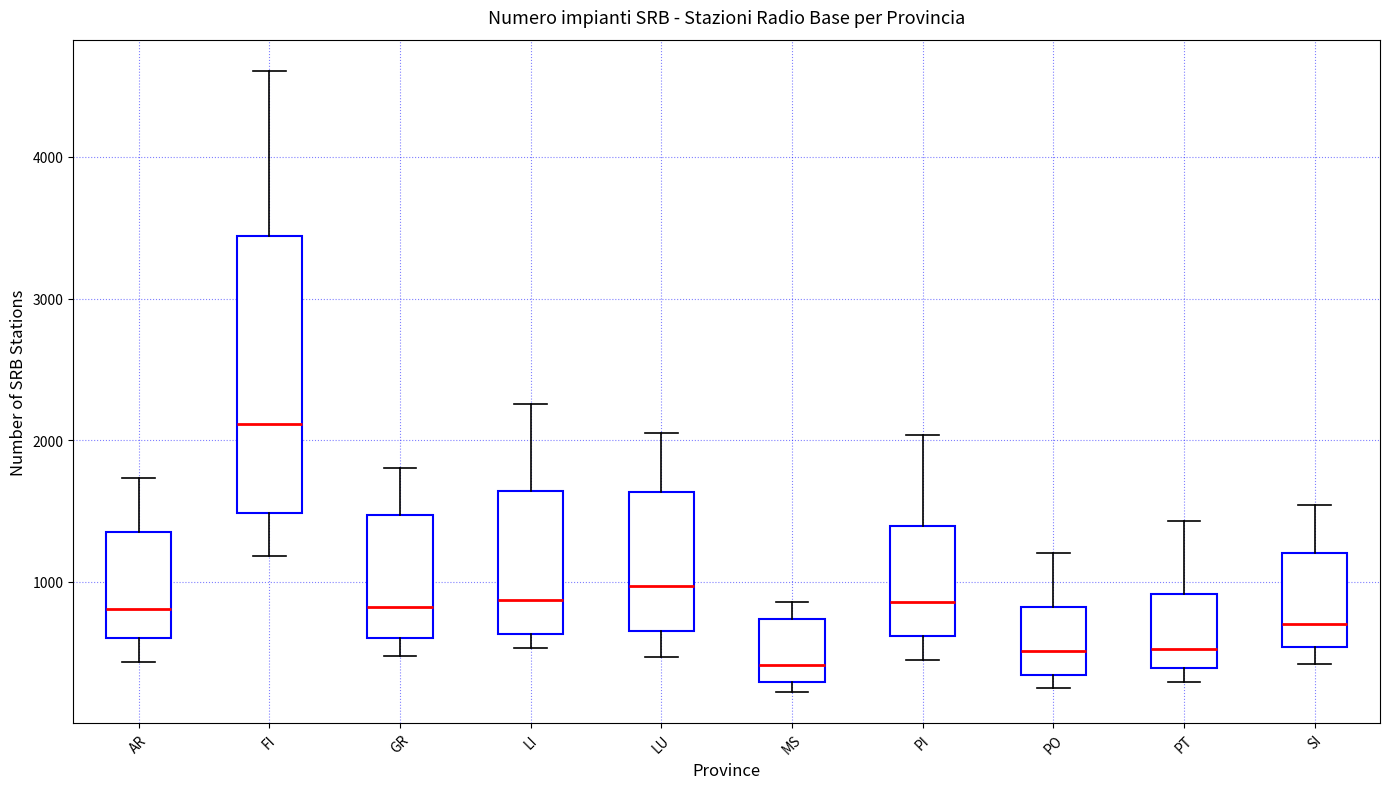

Reading left to right, transcribe this box plot: for each box, give where its median line is, the range the box spans, and where its two whiskers end, as read against the y-axis. The values are not printed on the chart, so give them approximately, as read against the axis.

AR: median 800, box 600 to 1400, whiskers 400 to 1700
FI: median 2100, box 1500 to 3400, whiskers 1200 to 4600
GR: median 800, box 600 to 1500, whiskers 500 to 1800
LI: median 900, box 600 to 1600, whiskers 500 to 2300
LU: median 1000, box 700 to 1600, whiskers 500 to 2100
MS: median 400, box 300 to 700, whiskers 200 to 900
PI: median 900, box 600 to 1400, whiskers 500 to 2000
PO: median 500, box 300 to 800, whiskers 300 (just below the box's lower edge) to 1200
PT: median 500, box 400 to 900, whiskers 300 to 1400
SI: median 700, box 500 to 1200, whiskers 400 to 1500